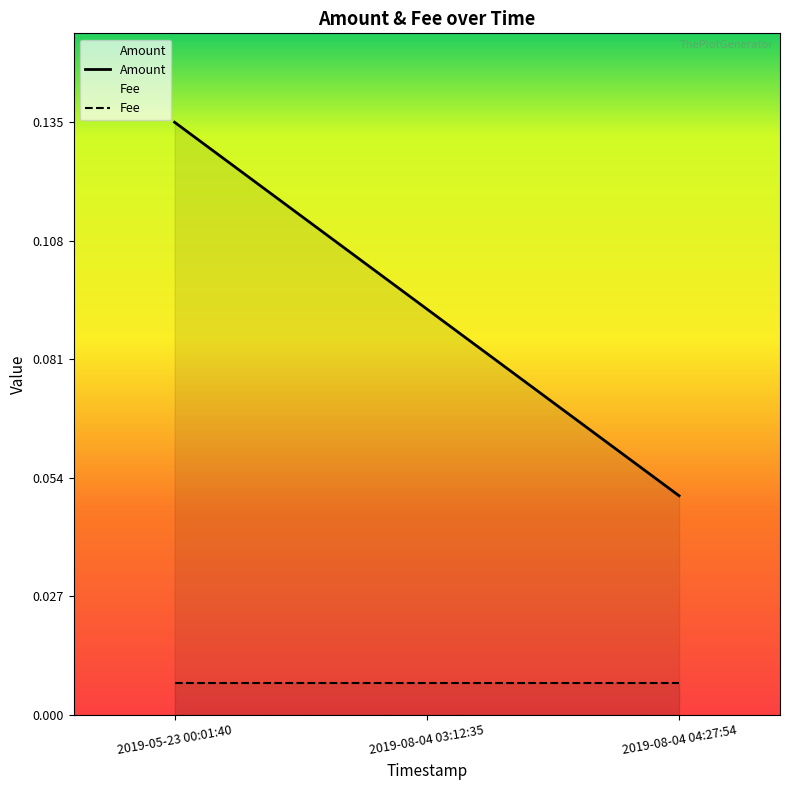

How many lines are shown in the chart?

2